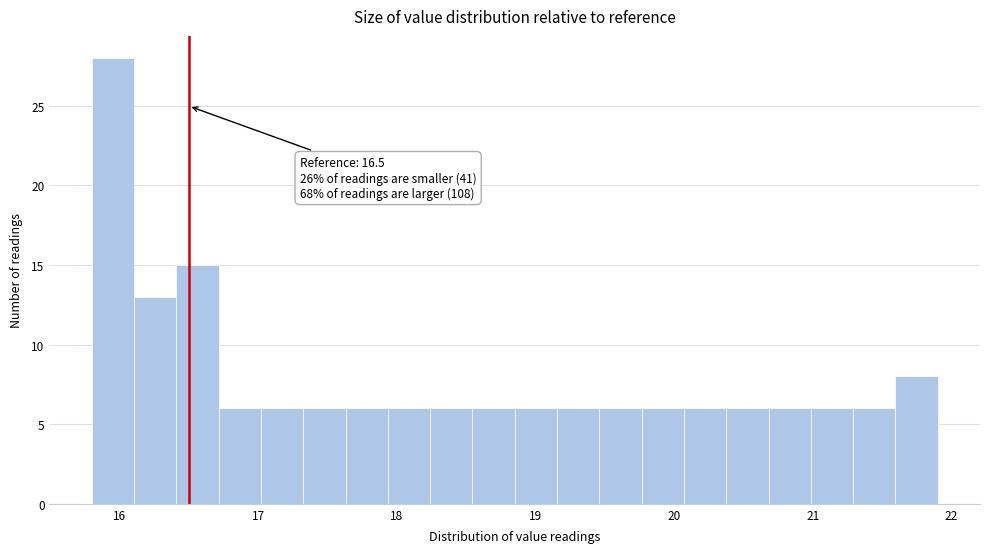

Around what value on the x-axis is the tallest bar? Give the approximate position of its centre, as read against the axis.

16.0